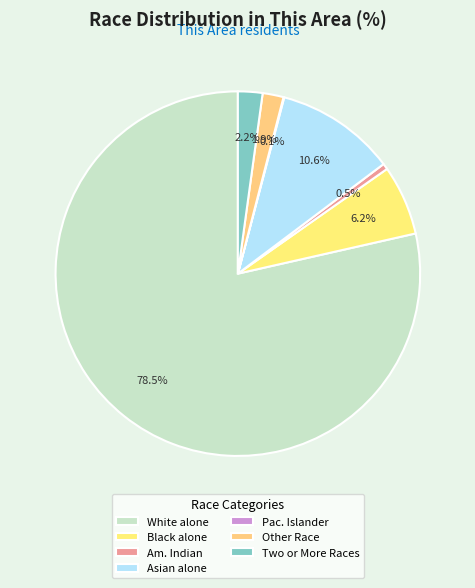

To the nearest percent, what is the difference between the largest and smallest slice percentages?

78%